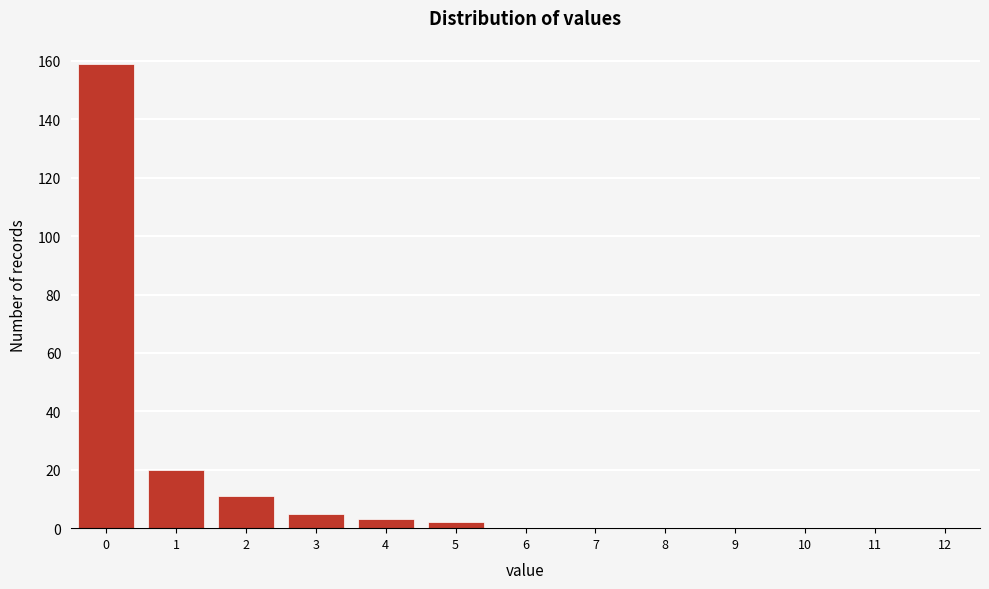

Reading right to left, list all the values displayed in this chart.

12=0	11=0	10=0	9=0	8=0	7=0	6=0	5=2	4=3	3=5	2=11	1=20	0=159